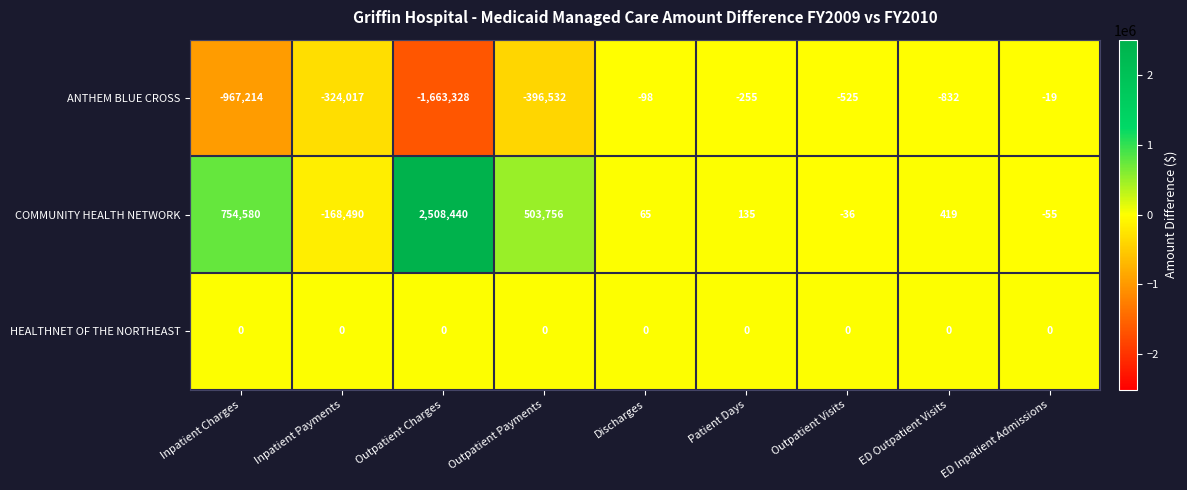

Which series has the widest spread of values?

COMMUNITY HEALTH NETWORK